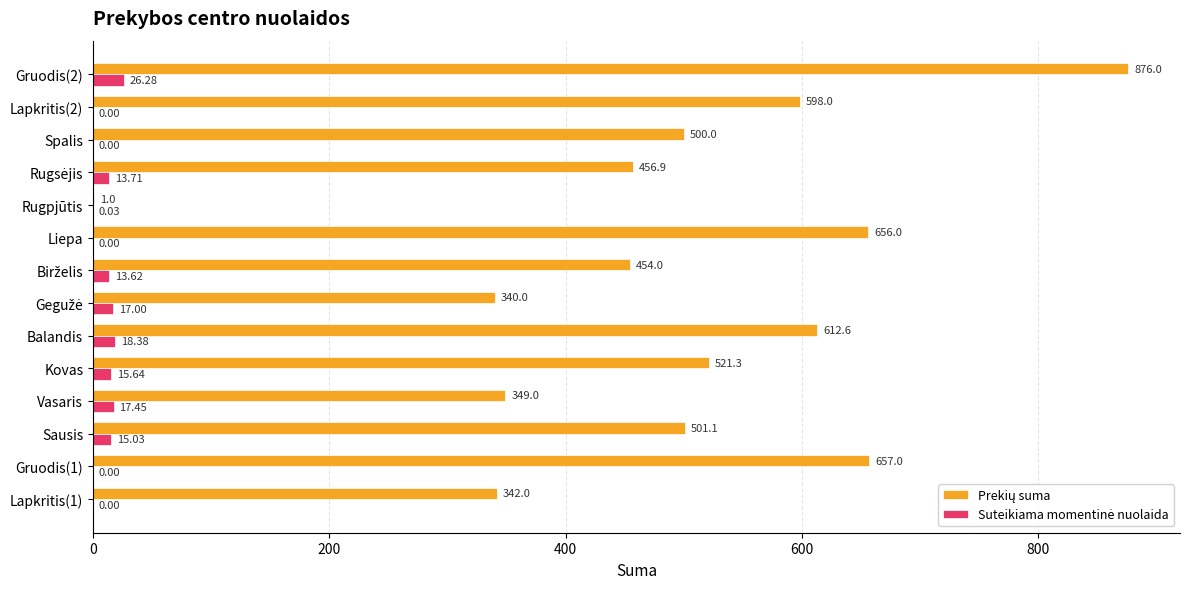

At which category is the sum across all series the highest?

Gruodis(2)